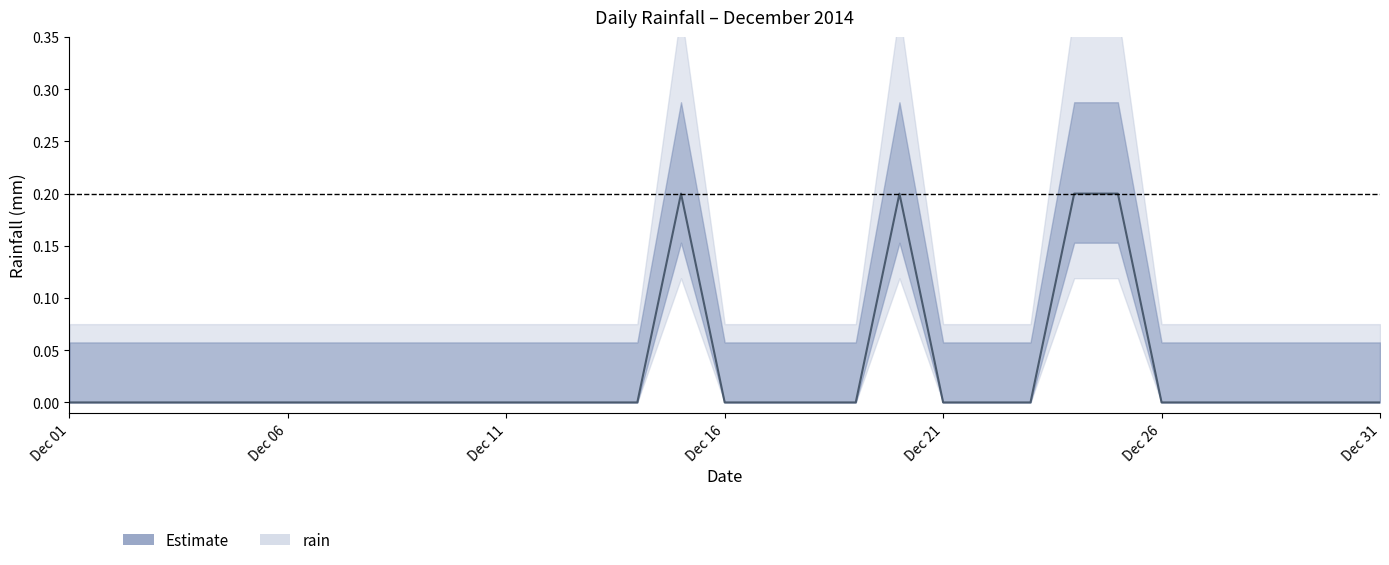

What is the greatest value displayed?

0.2